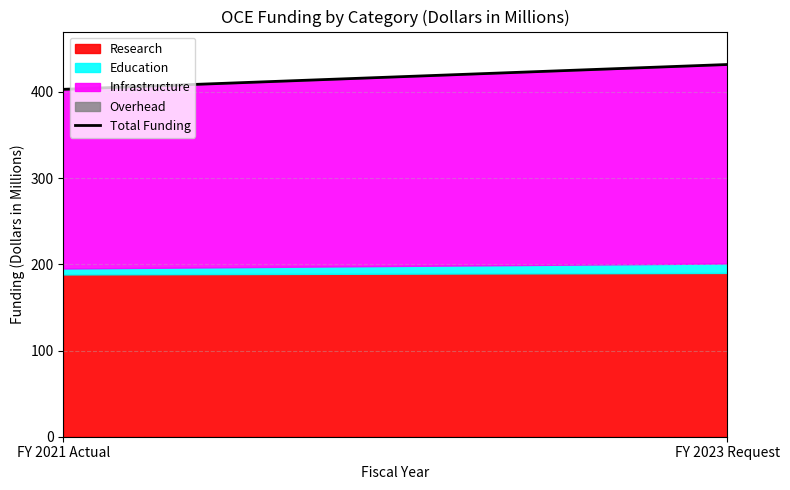

What value does the data have at FY 2021 Actual?

403.0